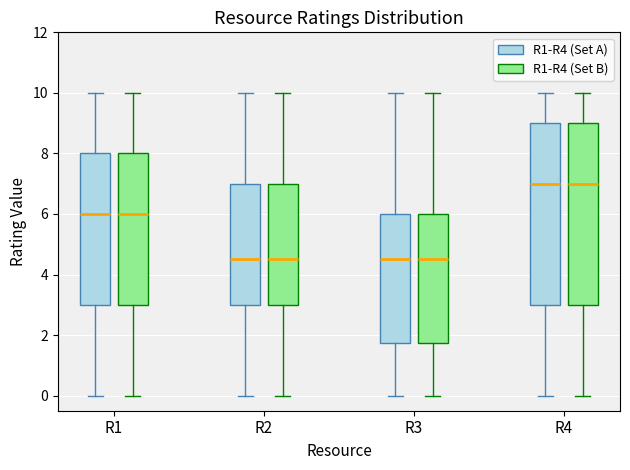

Reading left to right, transcribe this box plot: for each box, give where its median line is, the range the box spans, and where its two whiskers end, as read against the y-axis. The values are not printed on the chart, so give them approximately, as read against the axis.

R1 (R1-R4 (Set A)): median 6.0, box 3.0 to 8.0, whiskers 0.0 to 10.0
R1 (R1-R4 (Set B)): median 6.0, box 3.0 to 8.0, whiskers 0.0 to 10.0
R2 (R1-R4 (Set A)): median 4.6, box 3.0 to 7.0, whiskers 0.0 to 10.0
R2 (R1-R4 (Set B)): median 4.6, box 3.0 to 7.0, whiskers 0.0 to 10.0
R3 (R1-R4 (Set A)): median 4.6, box 1.8 to 6.0, whiskers 0.0 to 10.0
R3 (R1-R4 (Set B)): median 4.6, box 1.8 to 6.0, whiskers 0.0 to 10.0
R4 (R1-R4 (Set A)): median 7.0, box 3.0 to 9.0, whiskers 0.0 to 10.0
R4 (R1-R4 (Set B)): median 7.0, box 3.0 to 9.0, whiskers 0.0 to 10.0